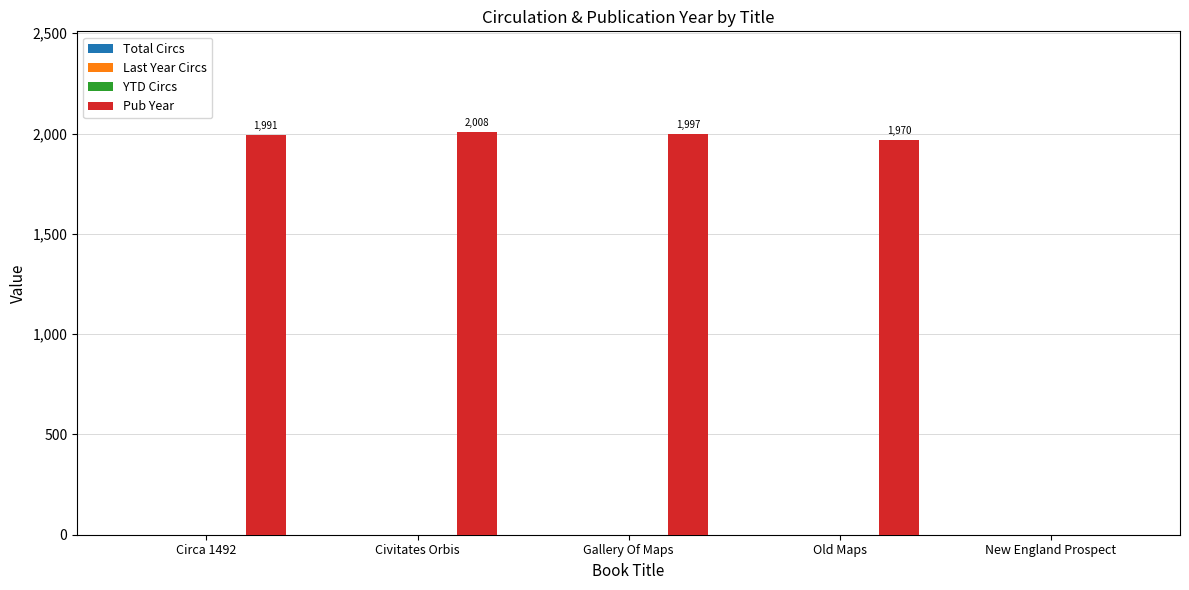

What is the maximum value shown in the chart?

2008